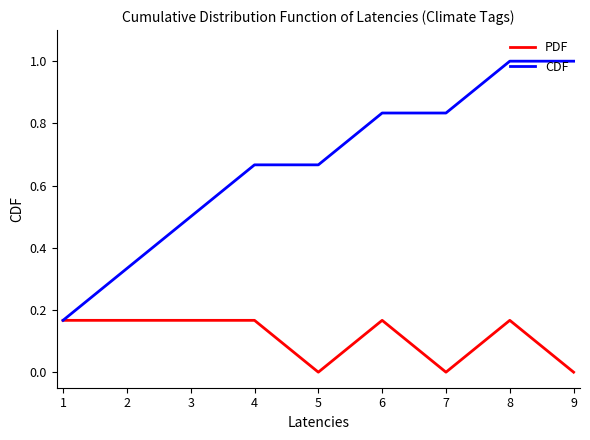

At which category is the sum across all series the highest?

8